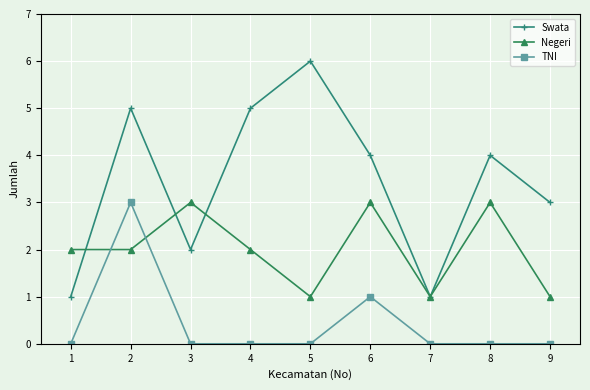

Between 2 and 5, which series saw the biggest shift?

TNI